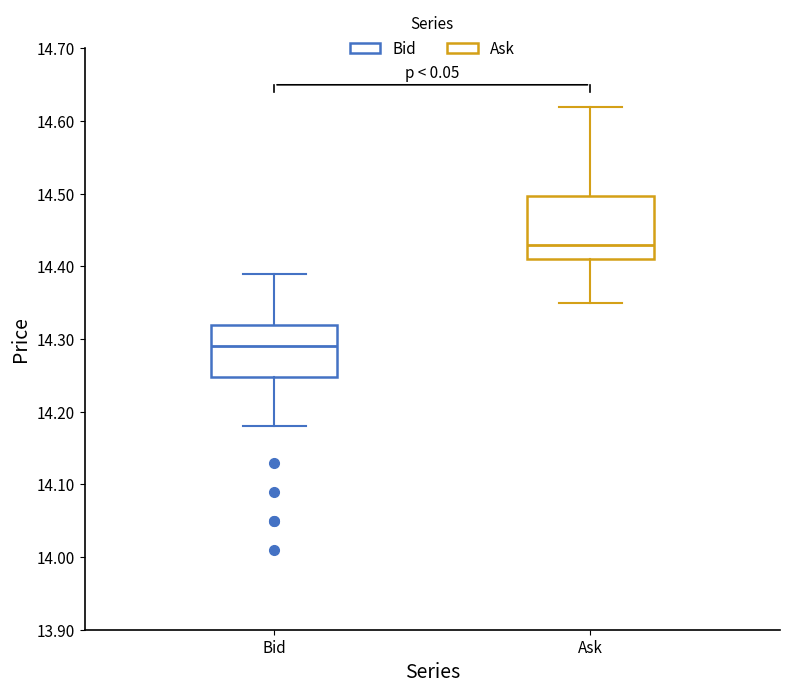

Reading left to right, read every box against the y-axis: the position of its median line, the range the box covers, and the ends of its whiskers. The values are not printed on the chart, so give them approximately, as read against the axis.

Bid: median 14.29, box 14.25 to 14.32, whiskers 14.18 to 14.39
Ask: median 14.43, box 14.41 to 14.50, whiskers 14.35 to 14.62